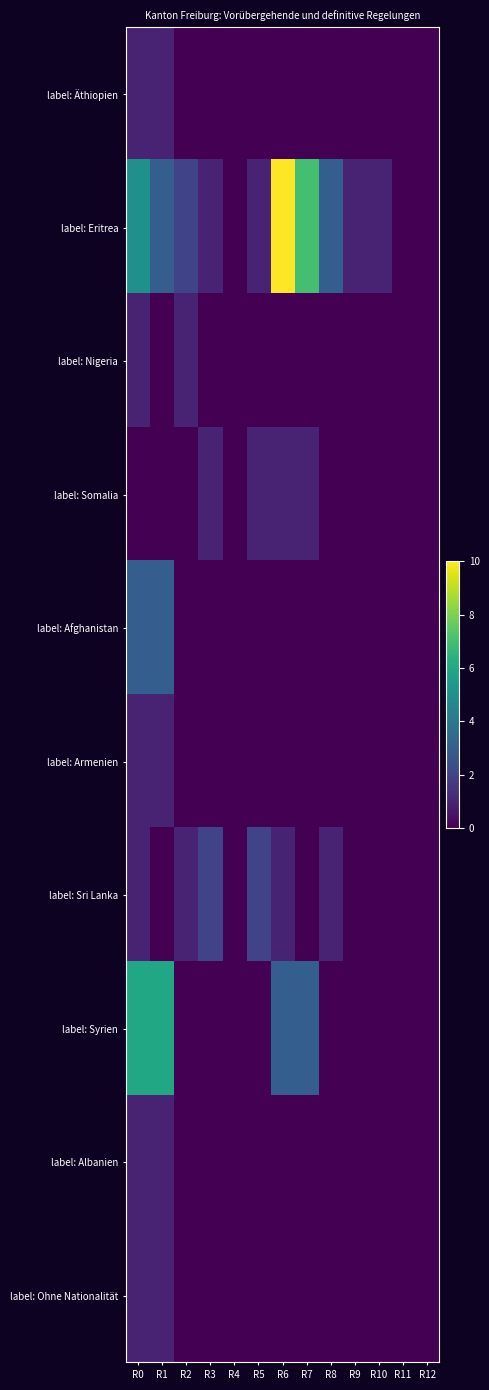

Reading left to right, what are all the values shown in this chart?

label: Äthiopien: R0=1	R1=1	R2=0	R3=0	R4=0	R5=0	R6=0	R7=0	R8=0	R9=0	R10=0	R11=0	R12=0
label: Eritrea: R0=5	R1=3	R2=2	R3=1	R4=0	R5=1	R6=10	R7=7	R8=3	R9=1	R10=1	R11=0	R12=0
label: Nigeria: R0=1	R1=0	R2=1	R3=0	R4=0	R5=0	R6=0	R7=0	R8=0	R9=0	R10=0	R11=0	R12=0
label: Somalia: R0=0	R1=0	R2=0	R3=1	R4=0	R5=1	R6=1	R7=1	R8=0	R9=0	R10=0	R11=0	R12=0
label: Afghanistan: R0=3	R1=3	R2=0	R3=0	R4=0	R5=0	R6=0	R7=0	R8=0	R9=0	R10=0	R11=0	R12=0
label: Armenien: R0=1	R1=1	R2=0	R3=0	R4=0	R5=0	R6=0	R7=0	R8=0	R9=0	R10=0	R11=0	R12=0
label: Sri Lanka: R0=1	R1=0	R2=1	R3=2	R4=0	R5=2	R6=1	R7=0	R8=1	R9=0	R10=0	R11=0	R12=0
label: Syrien: R0=6	R1=6	R2=0	R3=0	R4=0	R5=0	R6=3	R7=3	R8=0	R9=0	R10=0	R11=0	R12=0
label: Albanien: R0=1	R1=1	R2=0	R3=0	R4=0	R5=0	R6=0	R7=0	R8=0	R9=0	R10=0	R11=0	R12=0
label: Ohne Nationalität: R0=1	R1=1	R2=0	R3=0	R4=0	R5=0	R6=0	R7=0	R8=0	R9=0	R10=0	R11=0	R12=0